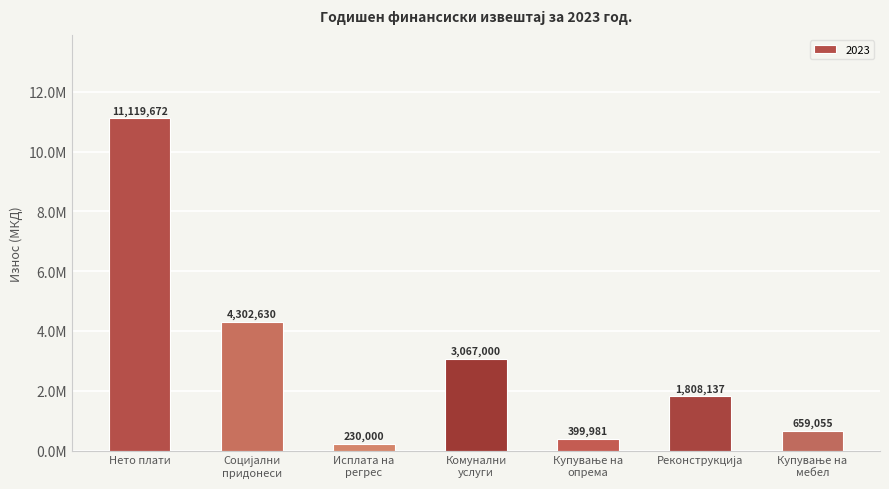

Are the bars horizontal?

No